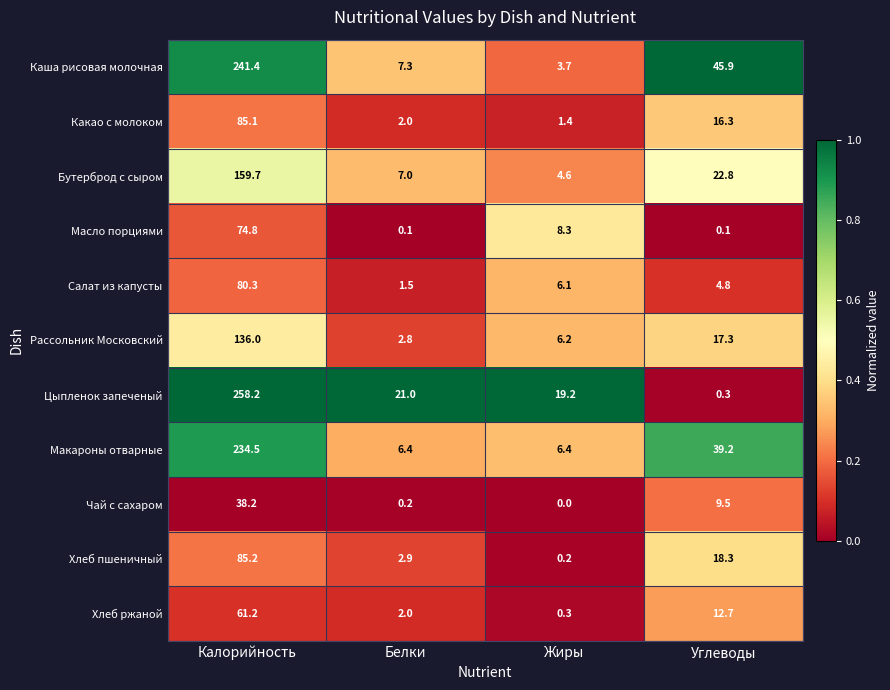

Rank the series by their maximum value, from lowest to highest.

Чай с сахаром, Хлеб ржаной, Масло порциями, Салат из капусты, Какао с молоком, Хлеб пшеничный, Рассольник Московский, Бутерброд с сыром, Макароны отварные, Каша рисовая молочная, Цыпленок запеченый